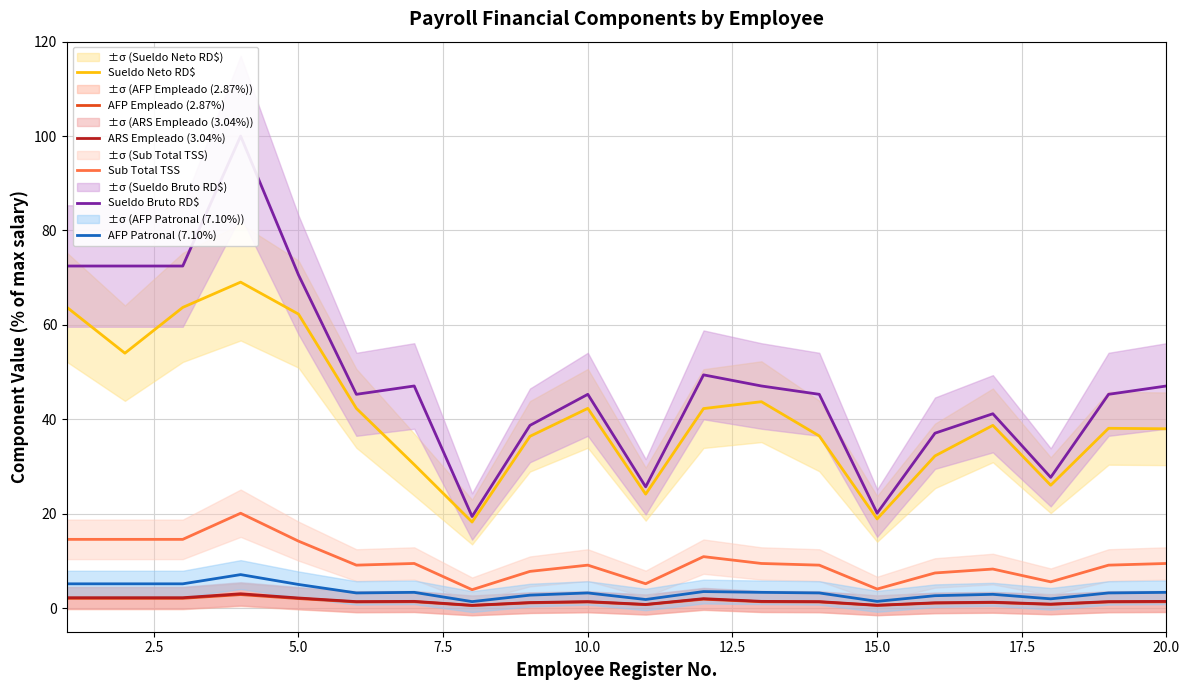

True or false: Sueldo Neto RD$ and Sub Total TSS intersect in this chart.

False